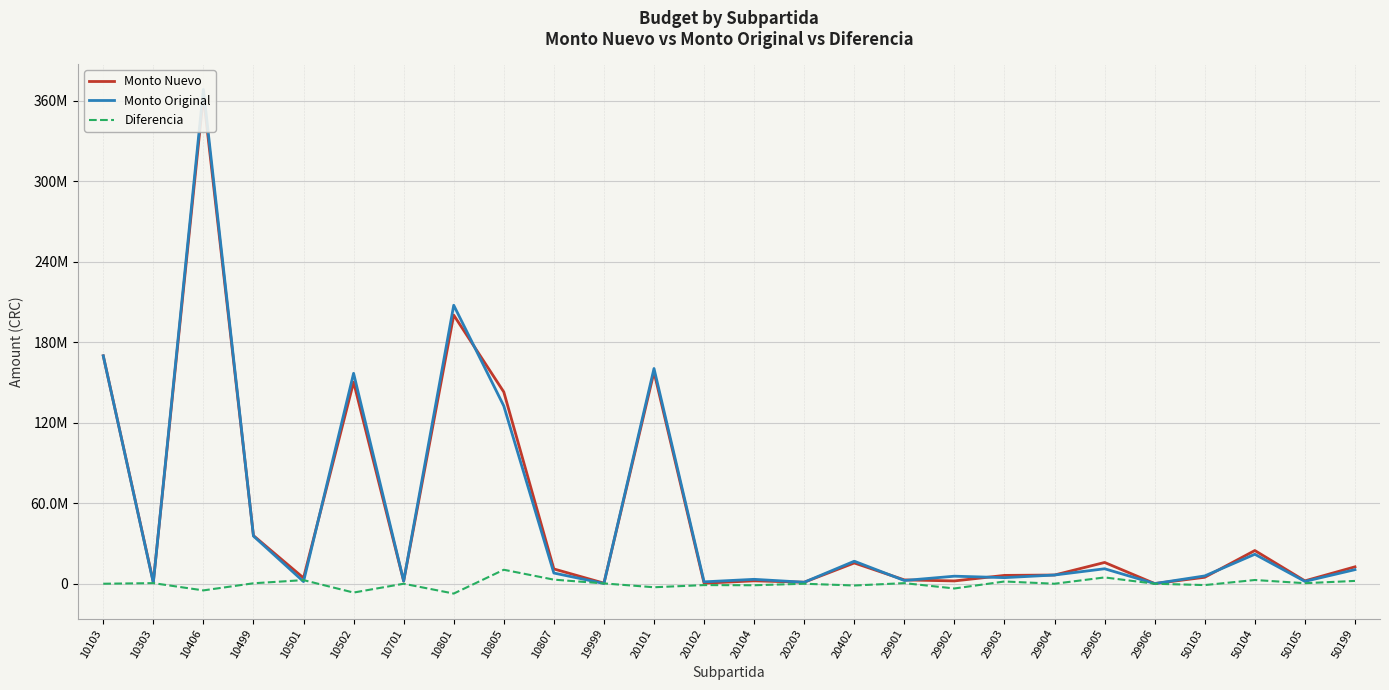

Is the value of Monto Original at 10805 greater than the value of Diferencia at 10499?

Yes